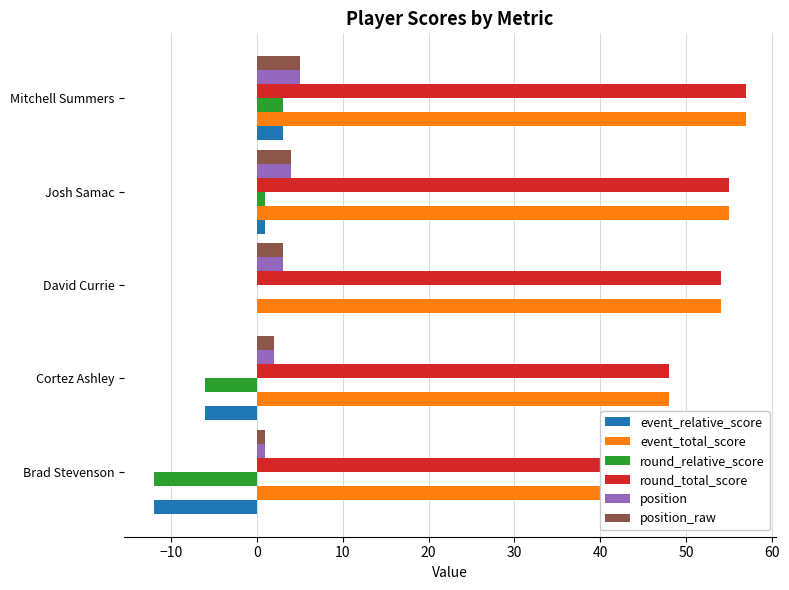

How many groups of bars are there?

5